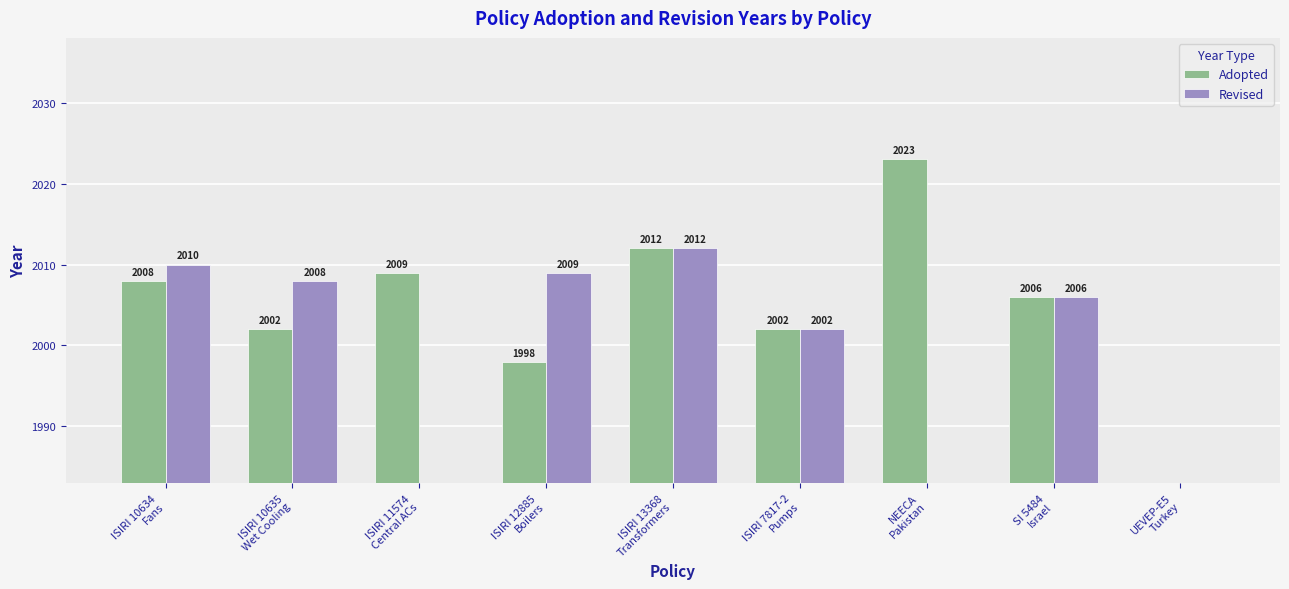

How many positive values does the Revised series have?

6